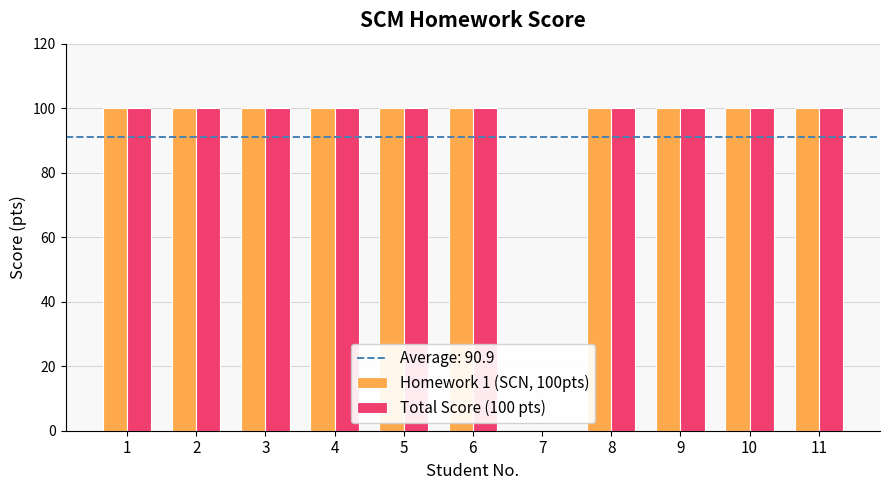

What is the total value across all series at 5?

200